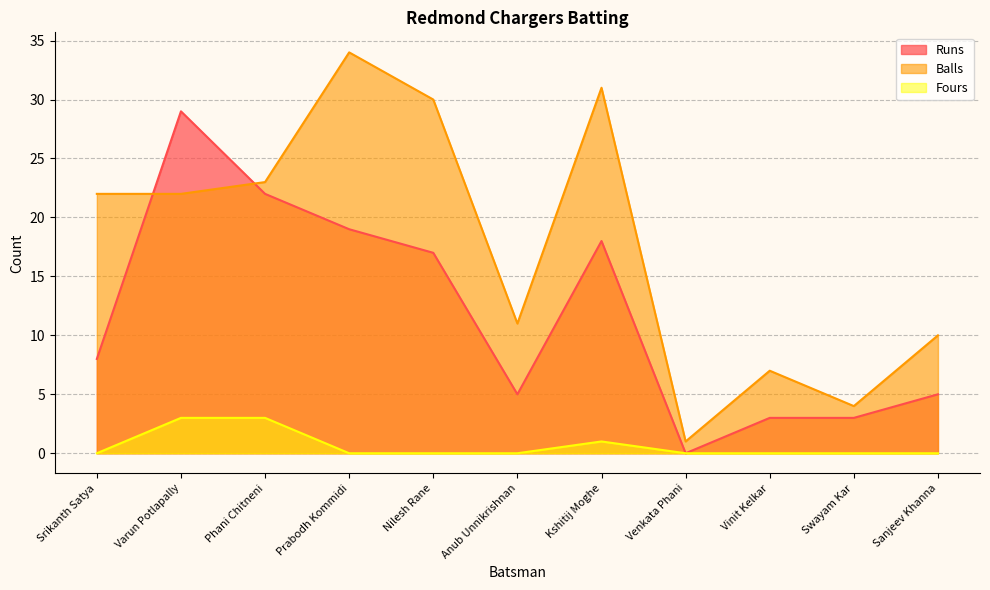

What is the sum of all Fours values?

7